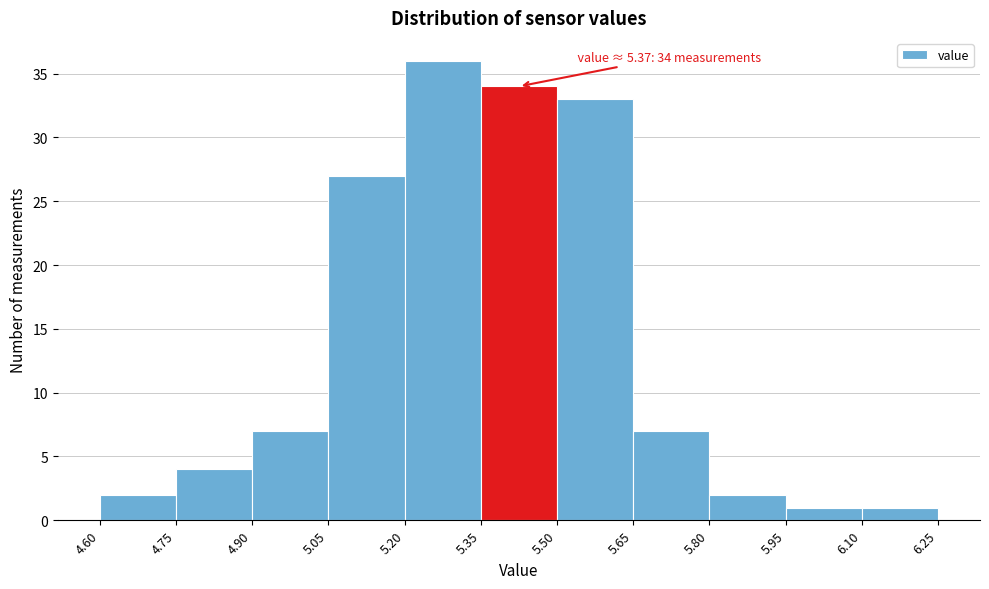

Over which range of the x-axis is the bar tallest?

5.20 to 5.35